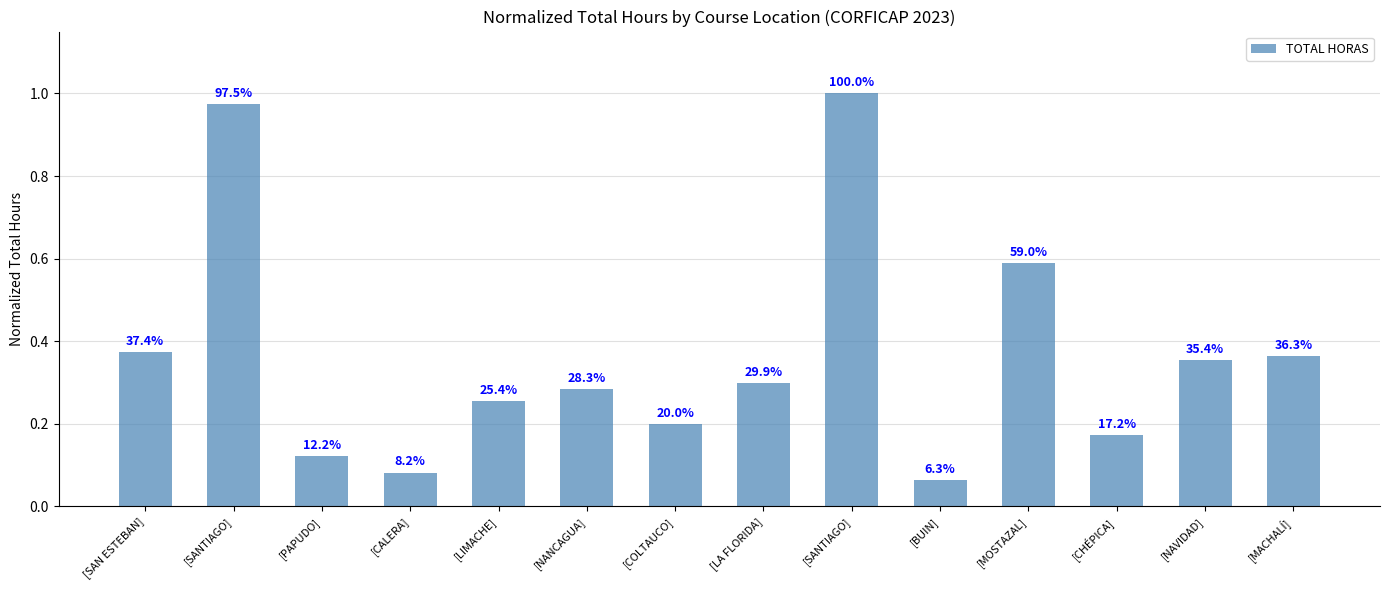

The chart shows a value of 0.2 at [SANTIAGO]. True or false?

False